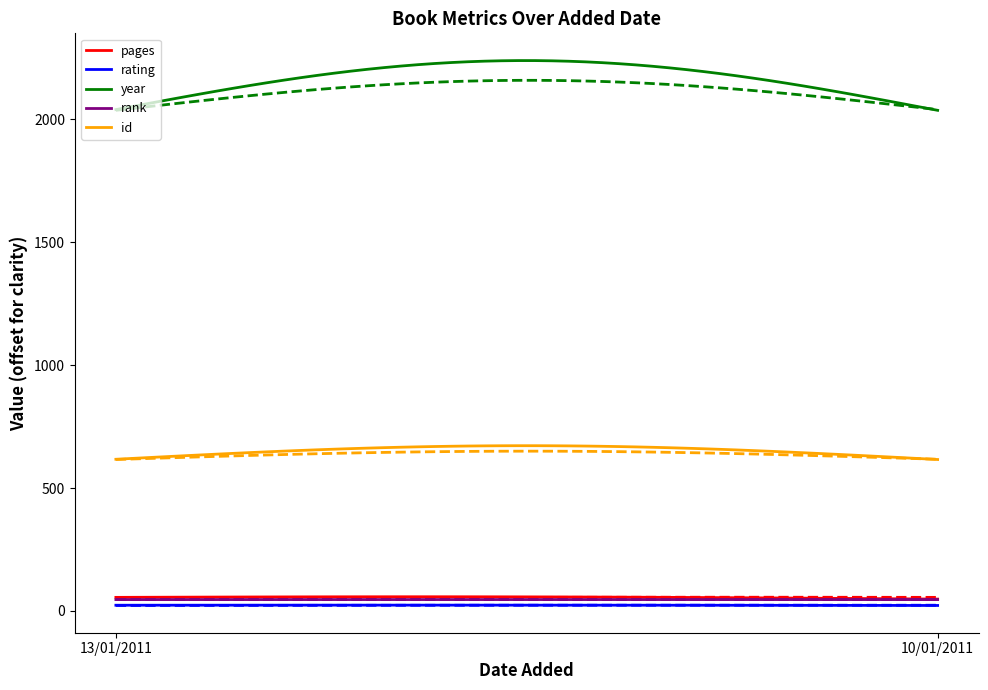

True or false: id and pages cross at least once.

False